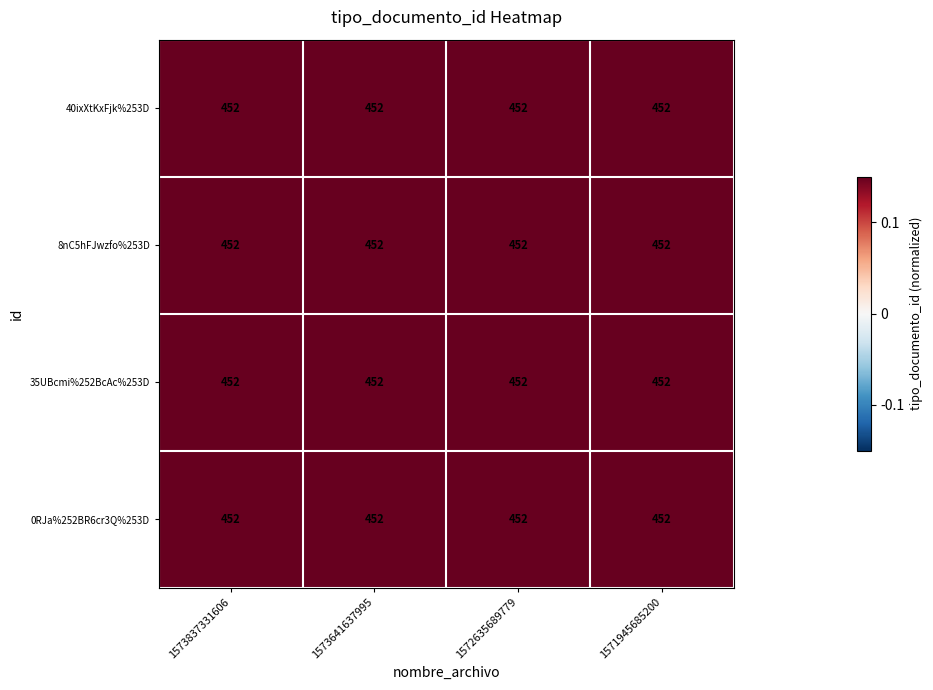

True or false: 40ixXtKxFjk%253D has a value of 0.5 at 1573837331606.

False